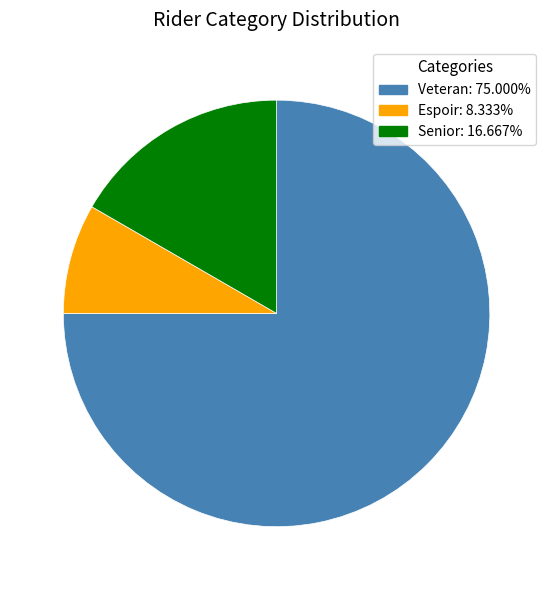

Is there any slice that represents more than half of the pie?

Yes